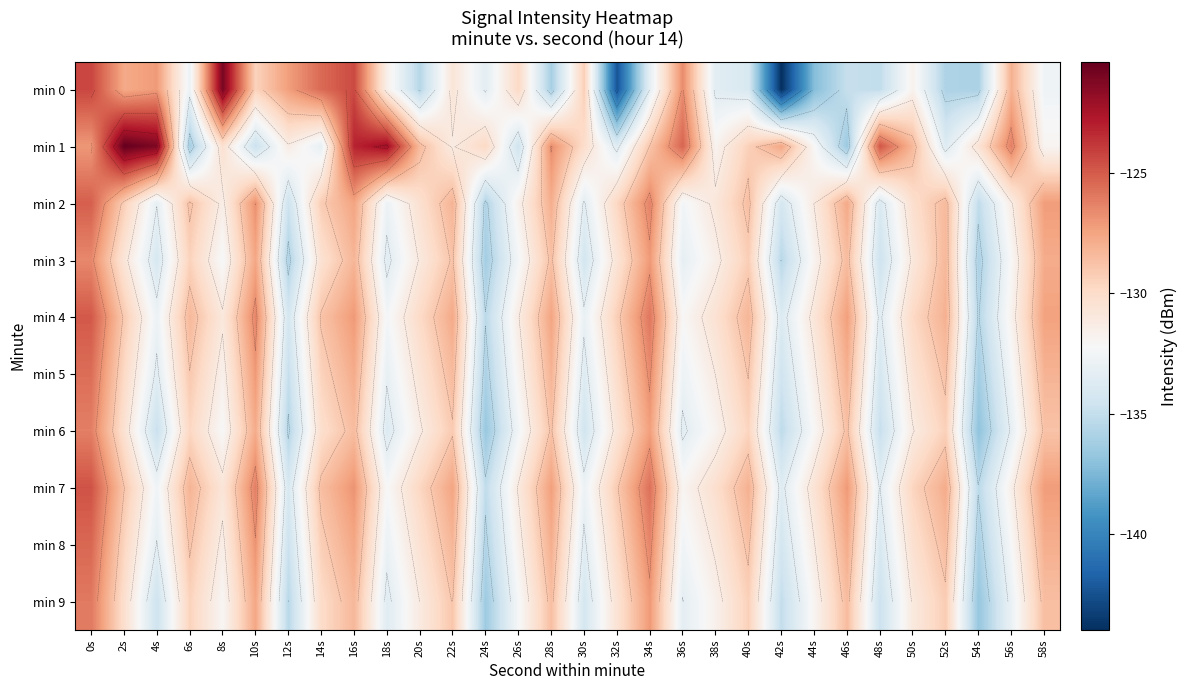

Which series has the largest total across all categories?

min 1